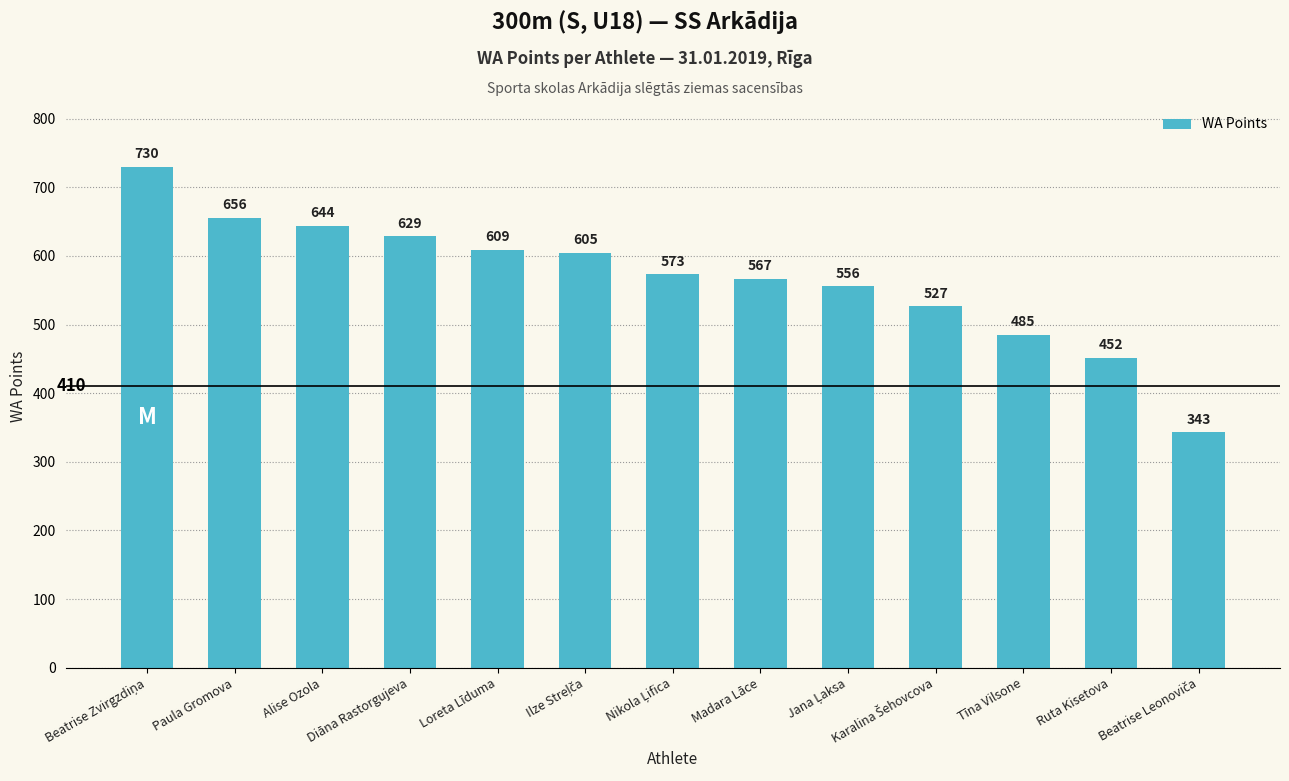

What is the greatest value displayed?

730